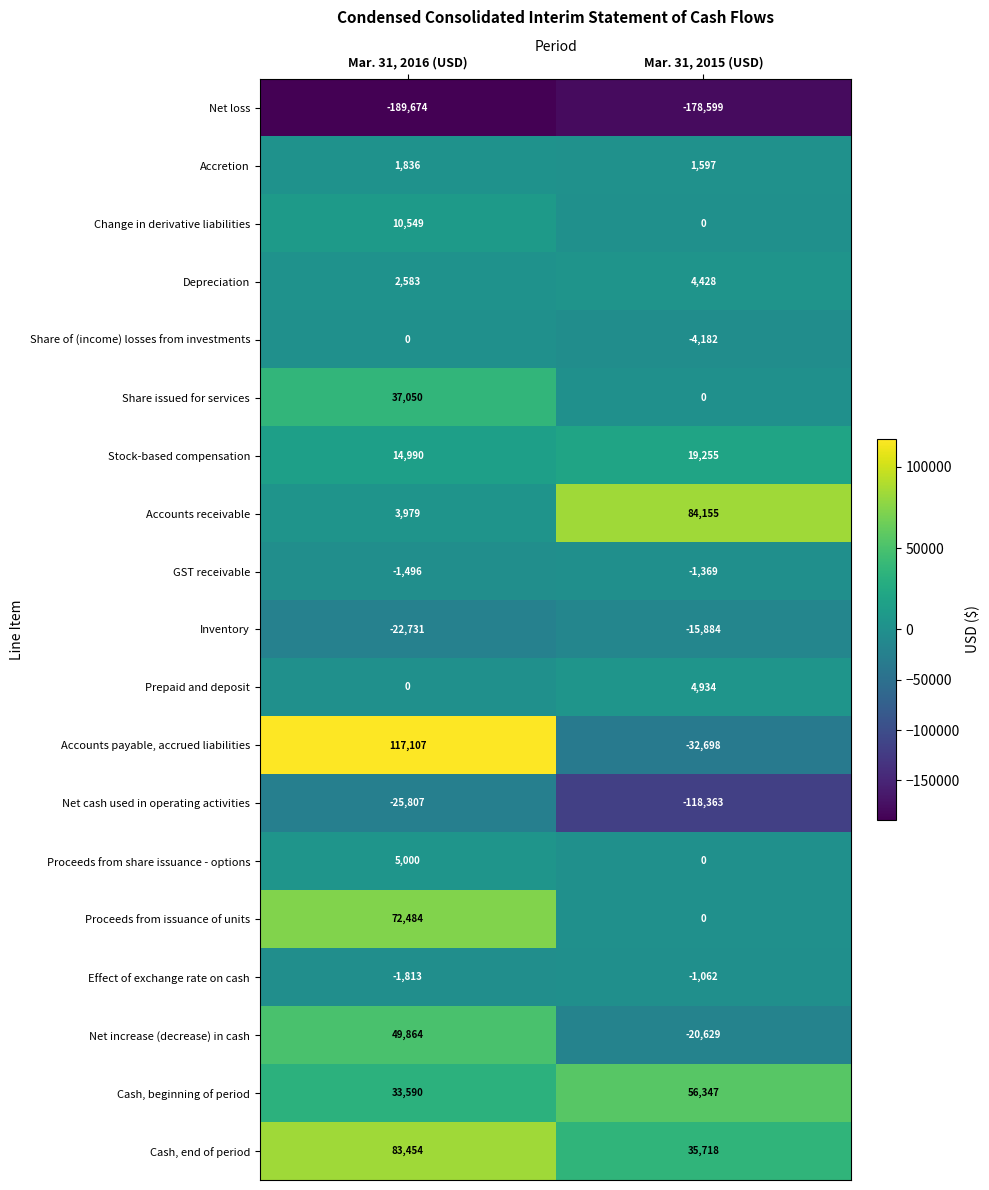

Which series has the widest spread of values?

Accounts payable, accrued liabilities